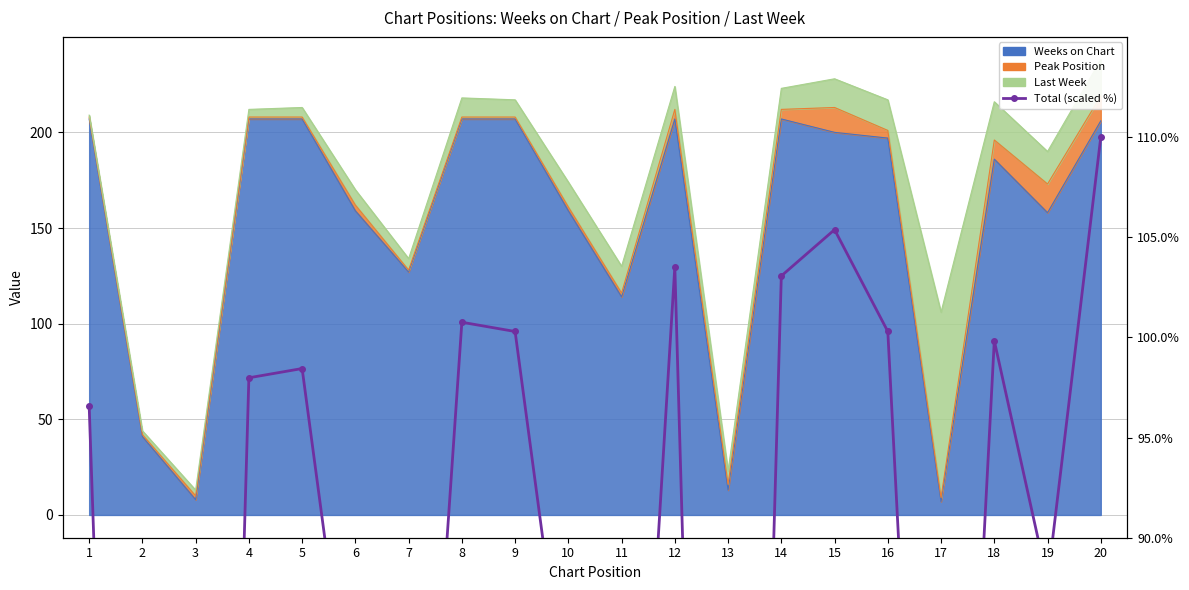

True or false: the data has more than 0 interior local peaks.

True